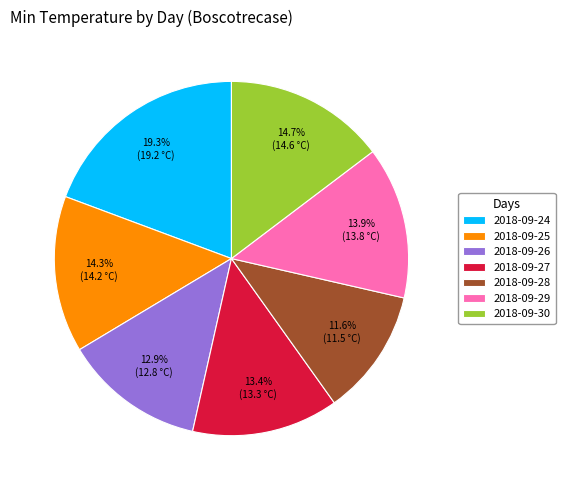

What is the largest slice in the pie chart?

2018-09-24